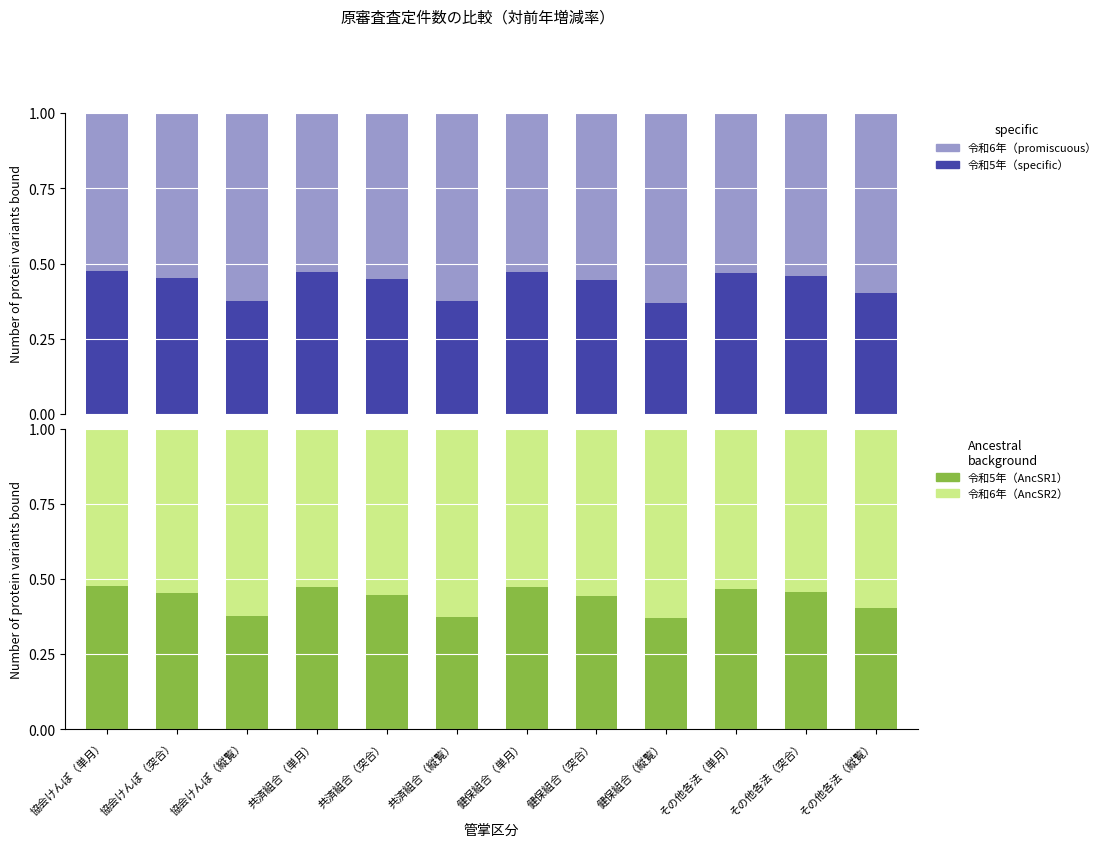

What value does the 令和5年9月審査分 series have at 協会けんぽ（縦覧）?

0.4